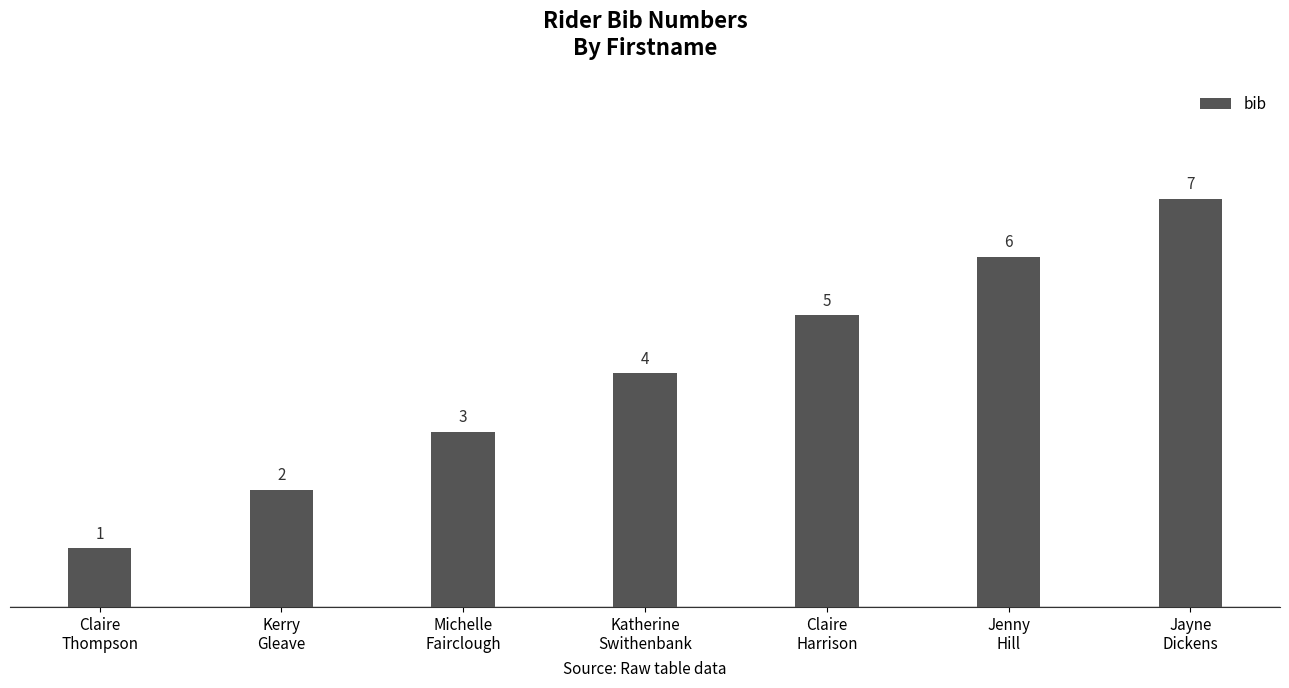

Count the values in the range 2 to 6.

5